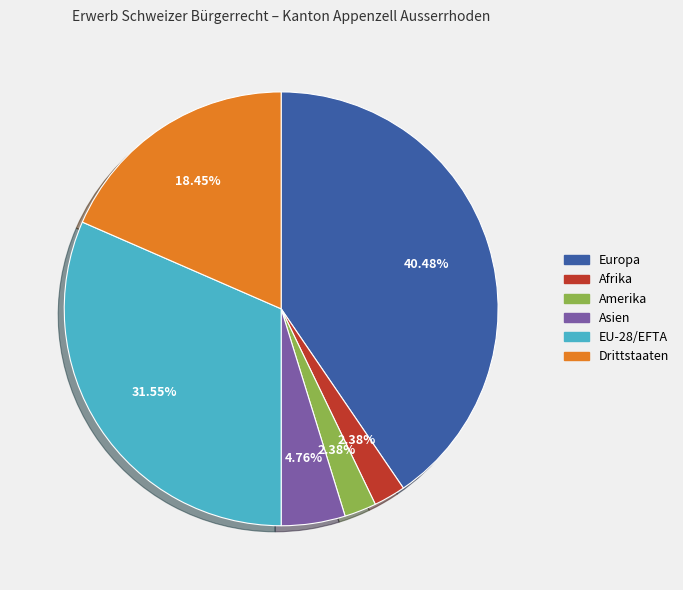

How many slices are in this pie chart?

6